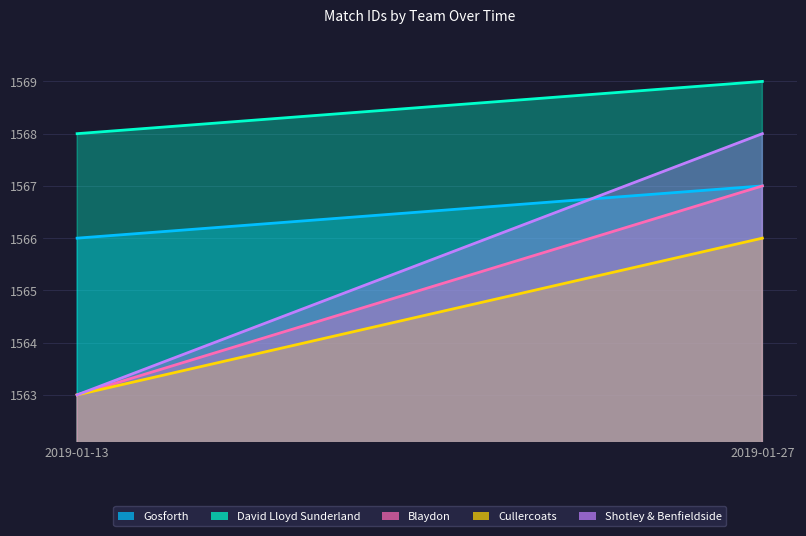

Which series has the largest range (max minus min)?

Shotley & Benfieldside